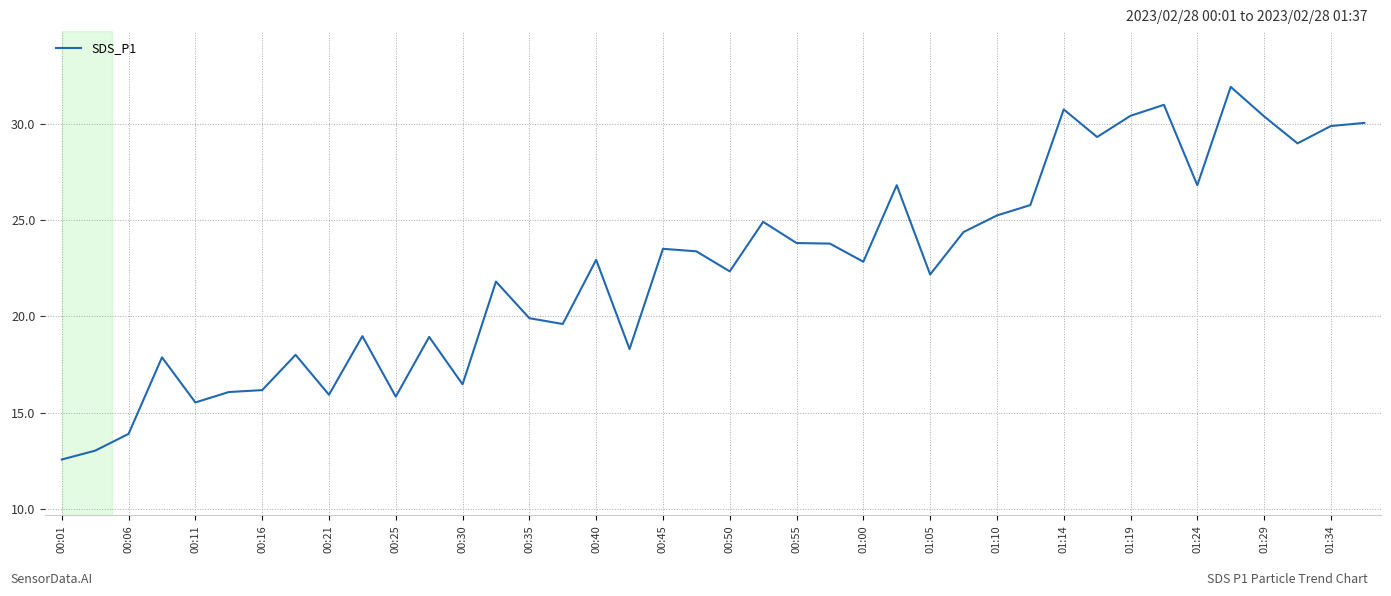

What is the difference between the maximum and minimum values?

19.3